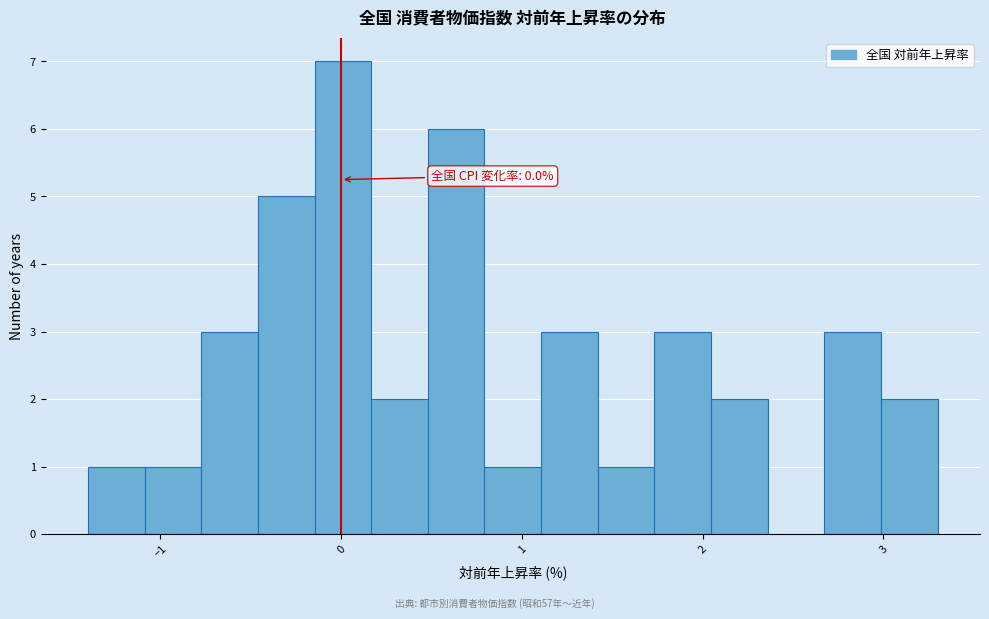

Around what value on the x-axis is the tallest bar? Give the approximate position of its centre, as read against the axis.

0.0